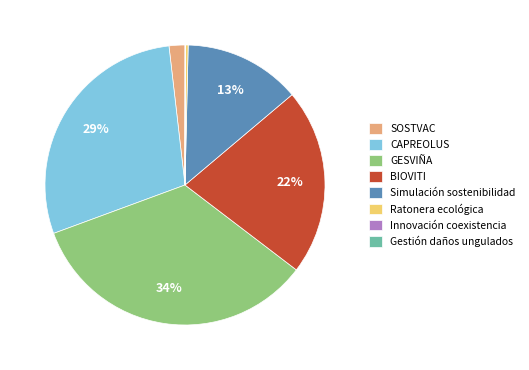

To the nearest percent, what is the average slice percentage?

12%